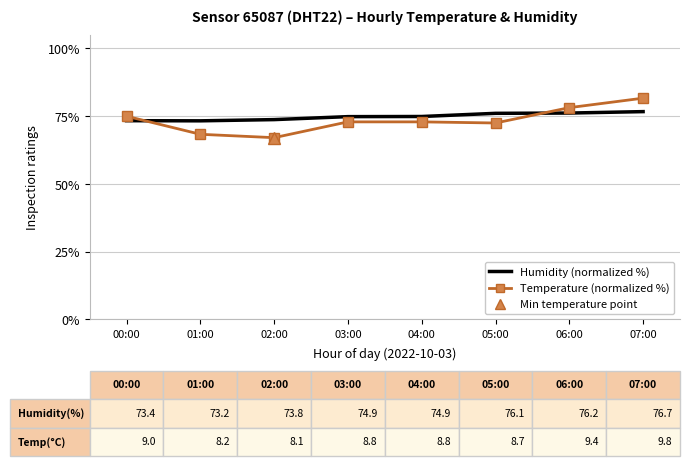

What is the total value across all series at 02:00?

140.8